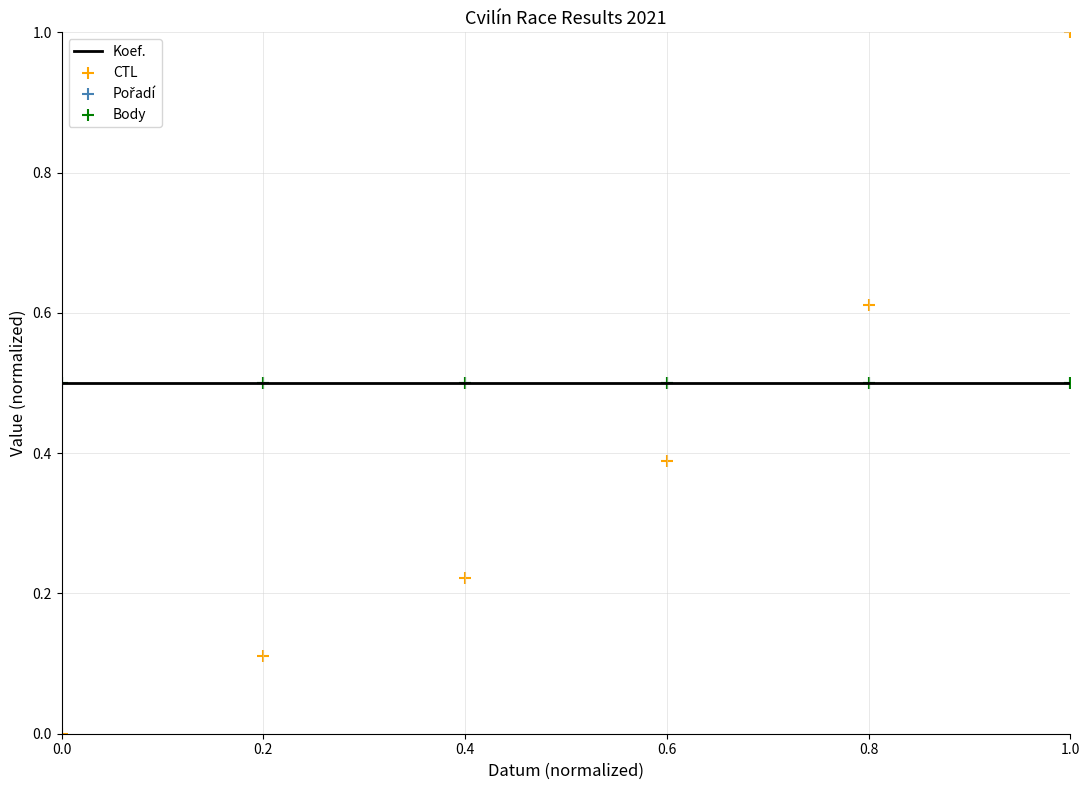

What are all the series names shown in the legend?

Koef., CTL, Pořadí, Body